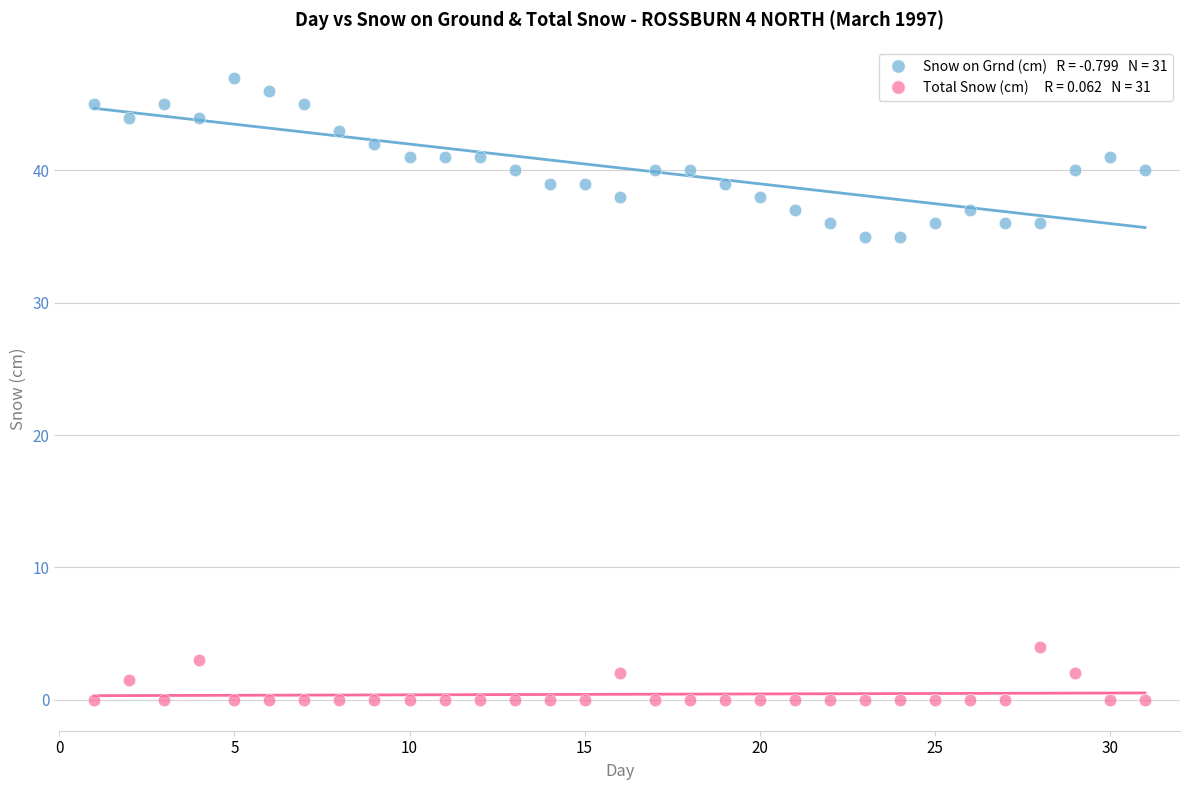

Across all data points, what is the range of X values (max minus min)?

30.0